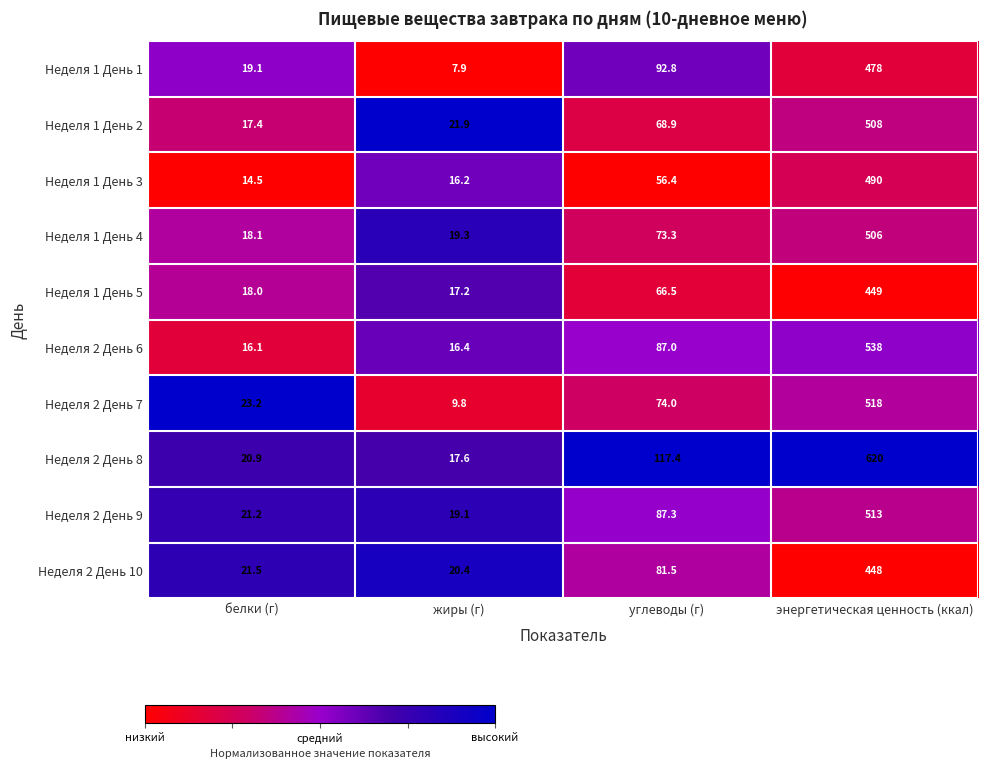

What is the sum of all Неделя 2 День 9 values?

640.6